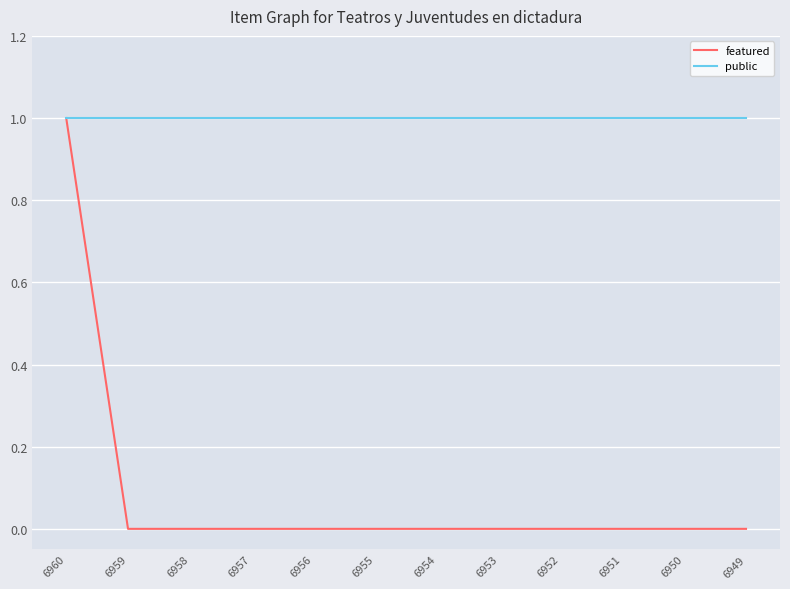

Is the value of public at 6956 greater than the value of featured at 6959?

Yes